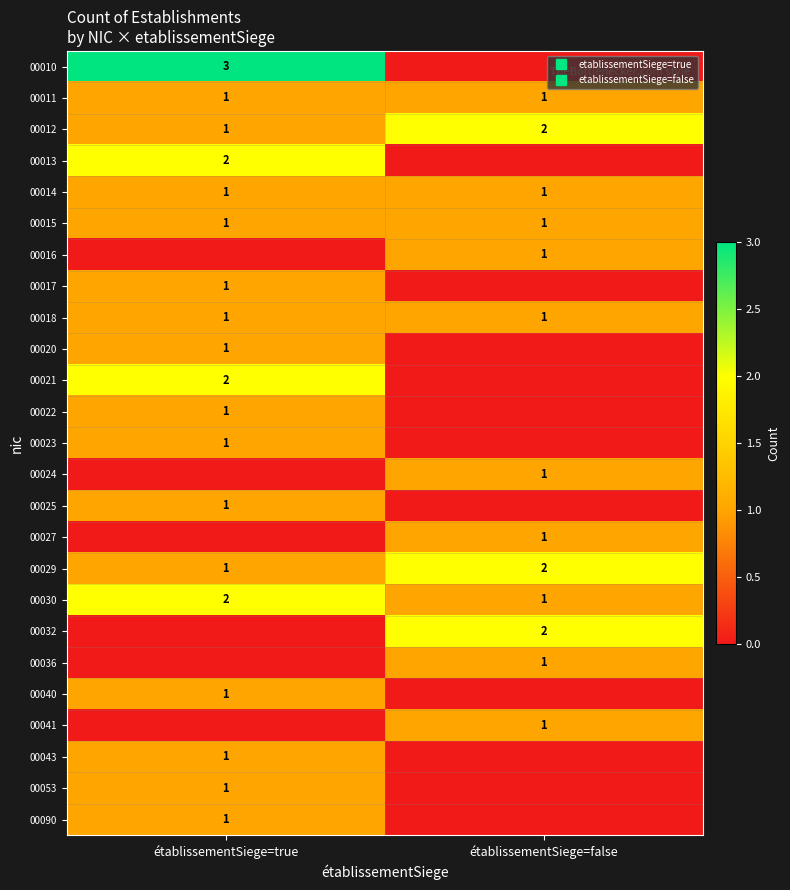

Count the number of data series in this chart.

25